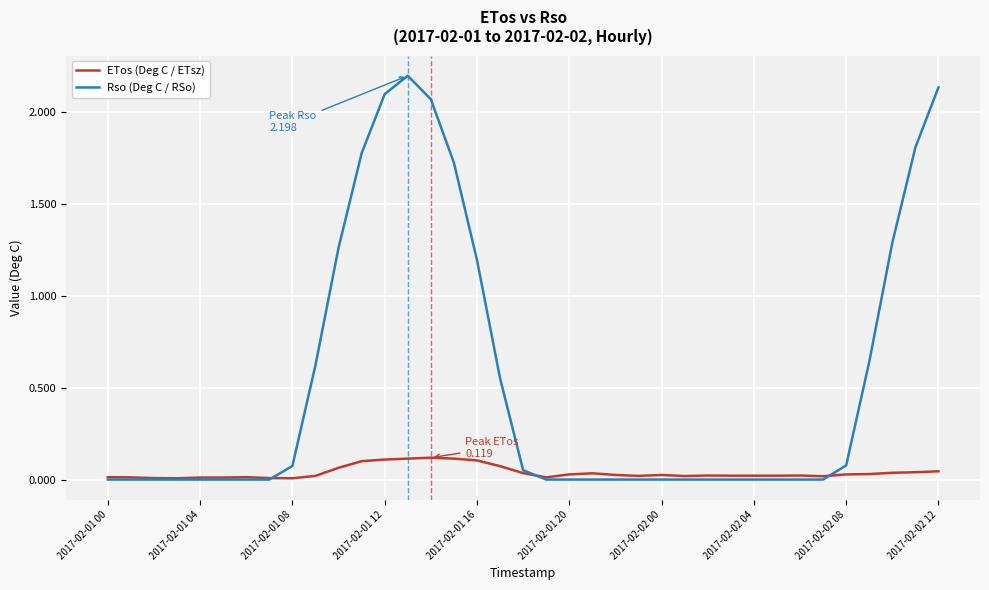

Which series has the largest total across all categories?

Rso (Deg C / RSo)